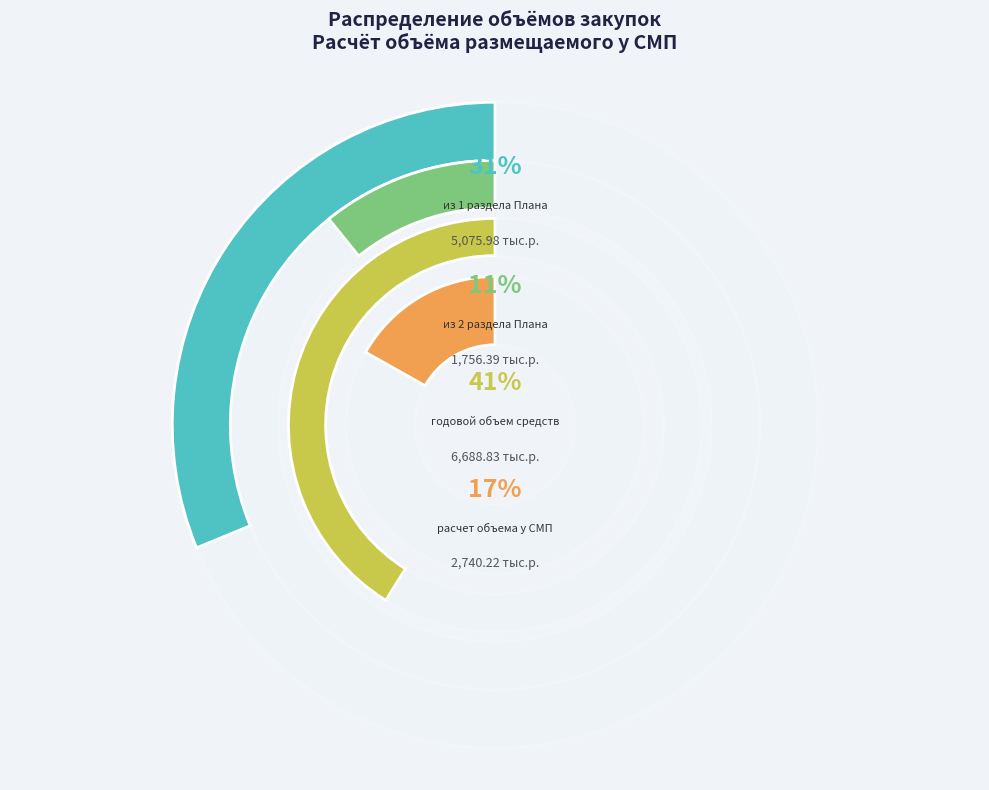

True or false: 71.17 accounts for 9% of the total.

False